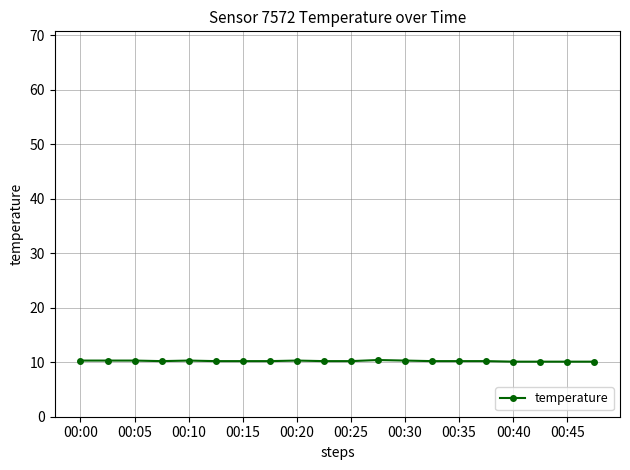

What is the average value?

10.2